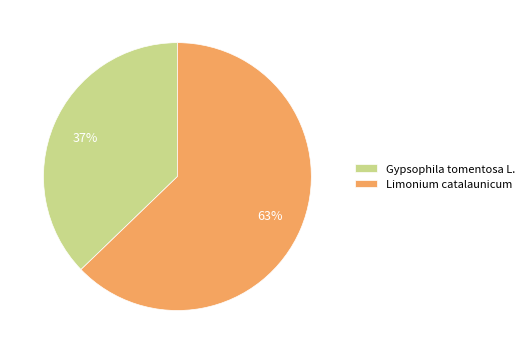

Between Gypsophila tomentosa L. and Limonium catalaunicum, which is larger?

Limonium catalaunicum